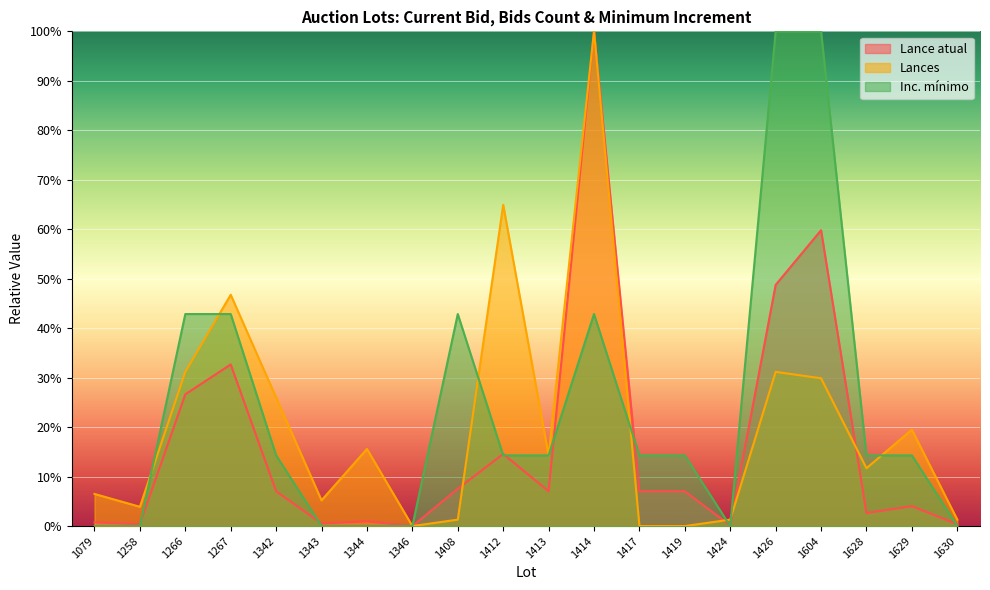

What is the difference between the maximum and minimum values in the Lance atual series?

100.0